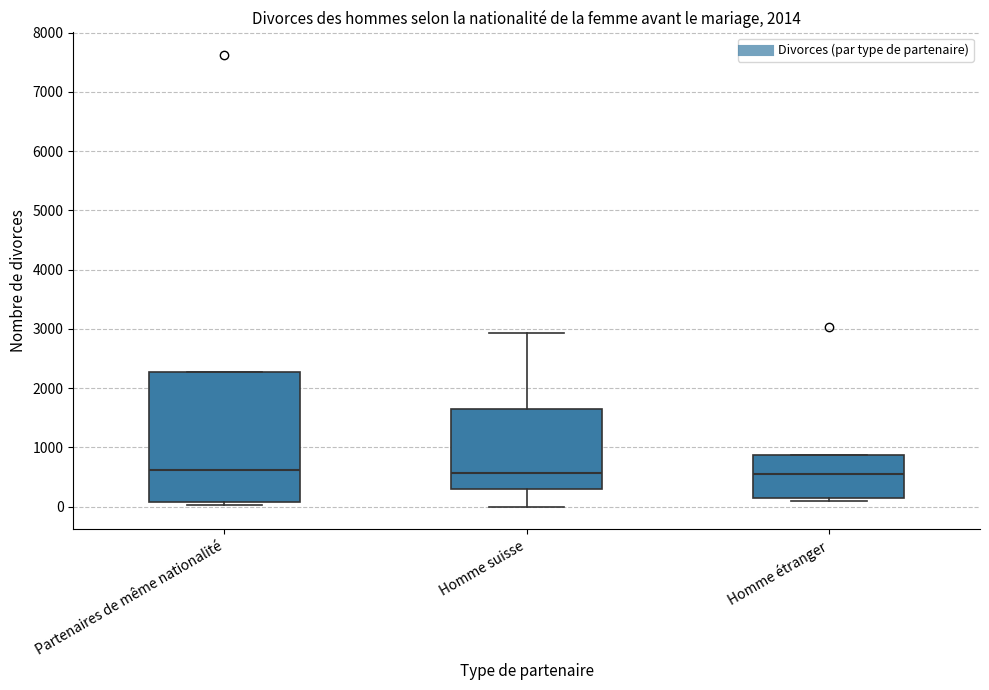

Reading left to right, read every box against the y-axis: the position of its median line, the range the box covers, and the ends of its whiskers. The values are not printed on the chart, so give them approximately, as read against the axis.

Partenaires de même nationalité: median 600, box 100 to 2300, whiskers 0 to 2300
Homme suisse: median 600, box 300 to 1600, whiskers 0 to 2900
Homme étranger: median 600, box 200 to 900, whiskers 100 to 900